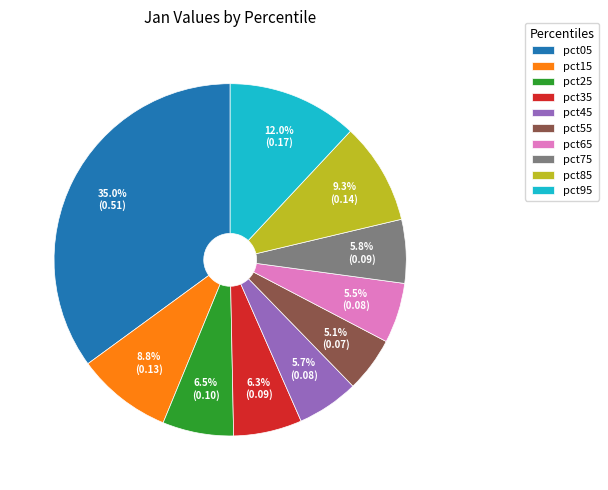

Between pct95 and pct65, which is larger?

pct95